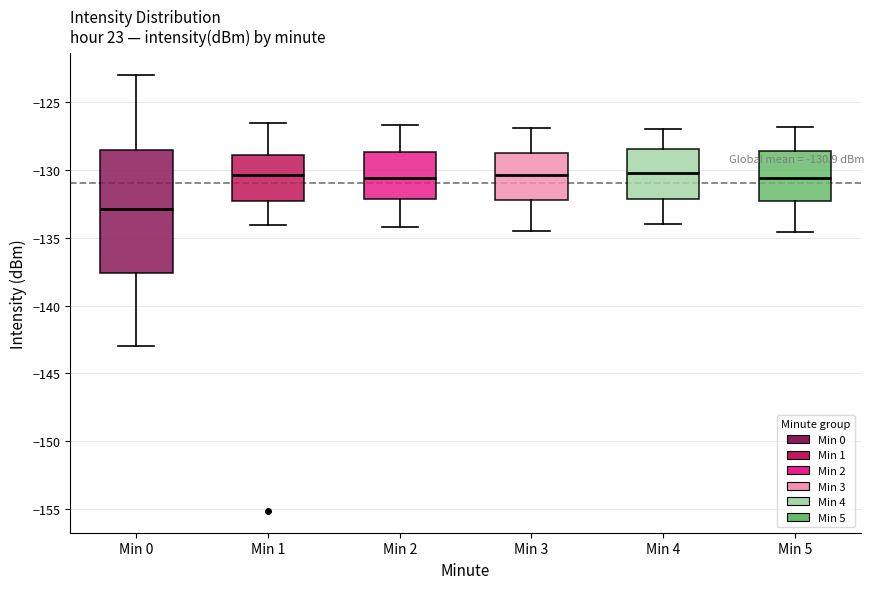

Which box has the lowest median line?

Min 0